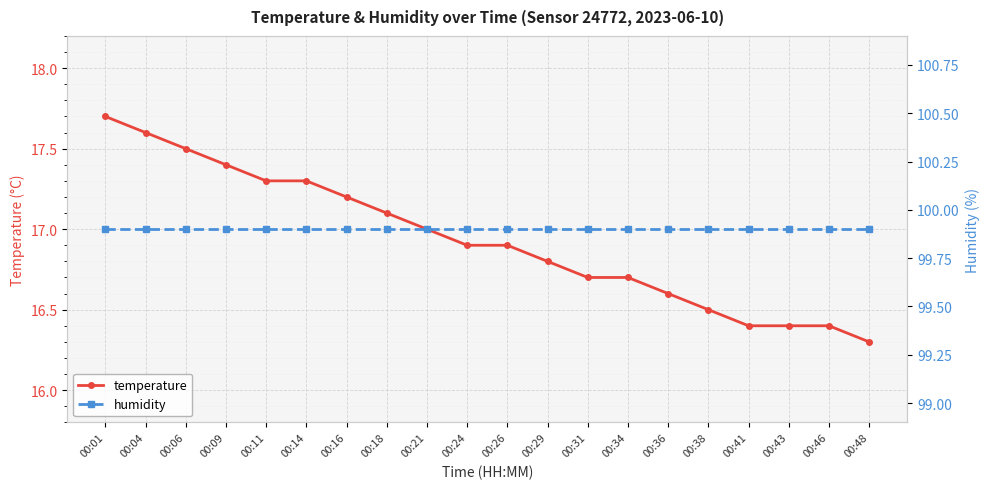

Which series changed the most between 00:09 and 00:41?

temperature